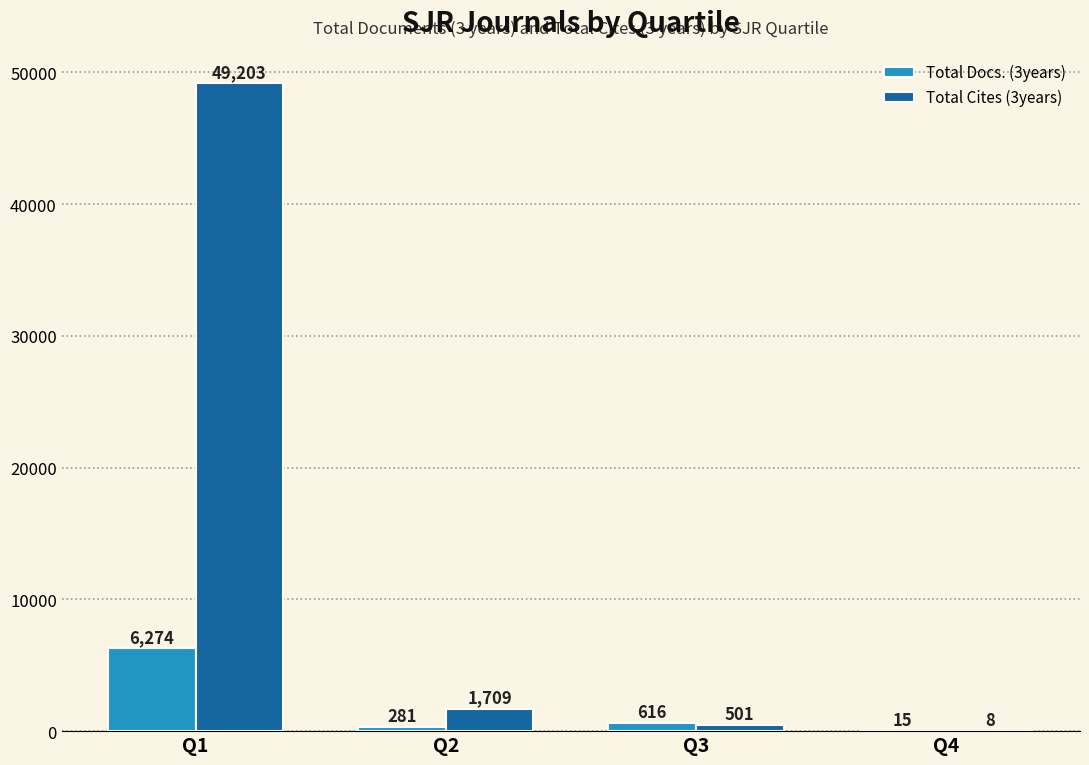

What is the sum of the Total Cites (3years) values at Q2 and Q4?

1717